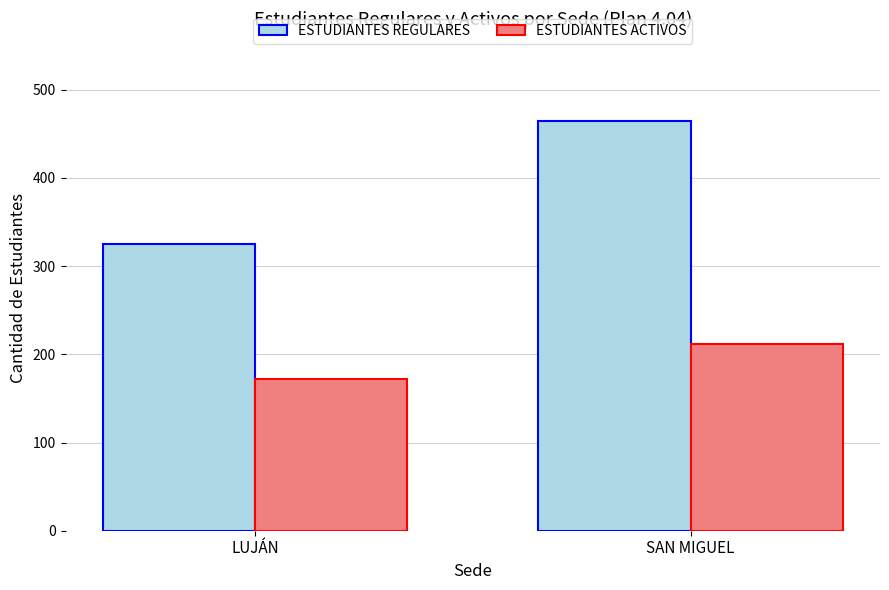

Reading left to right, list all the values displayed in this chart.

ESTUDIANTES REGULARES: 325	465
ESTUDIANTES ACTIVOS: 172	212